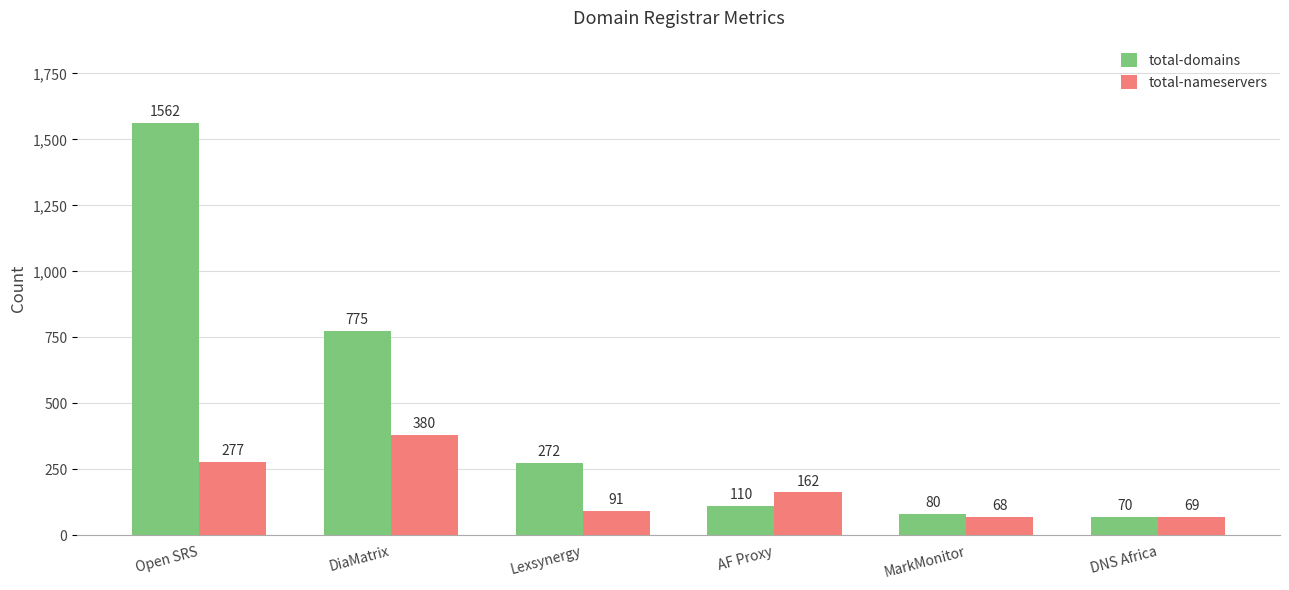

What is the value of the total-nameservers bar at the 6th from the left?

69